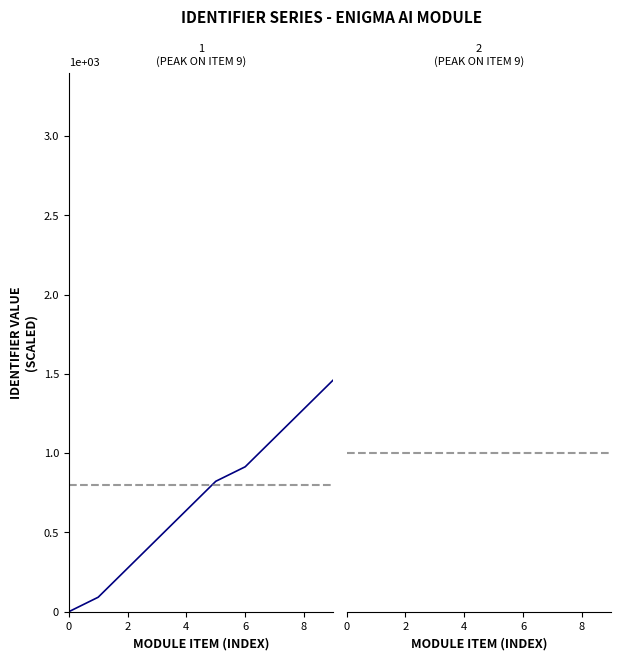

Count the number of categories in the chart.

10